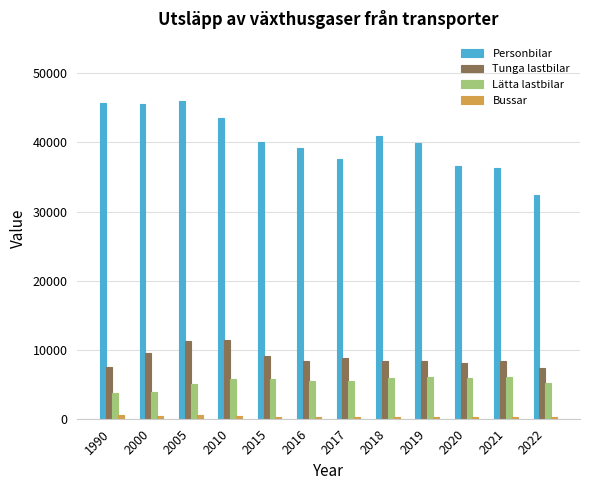

What is the difference between the maximum and minimum values in the Tunga lastbilar series?

4084.4